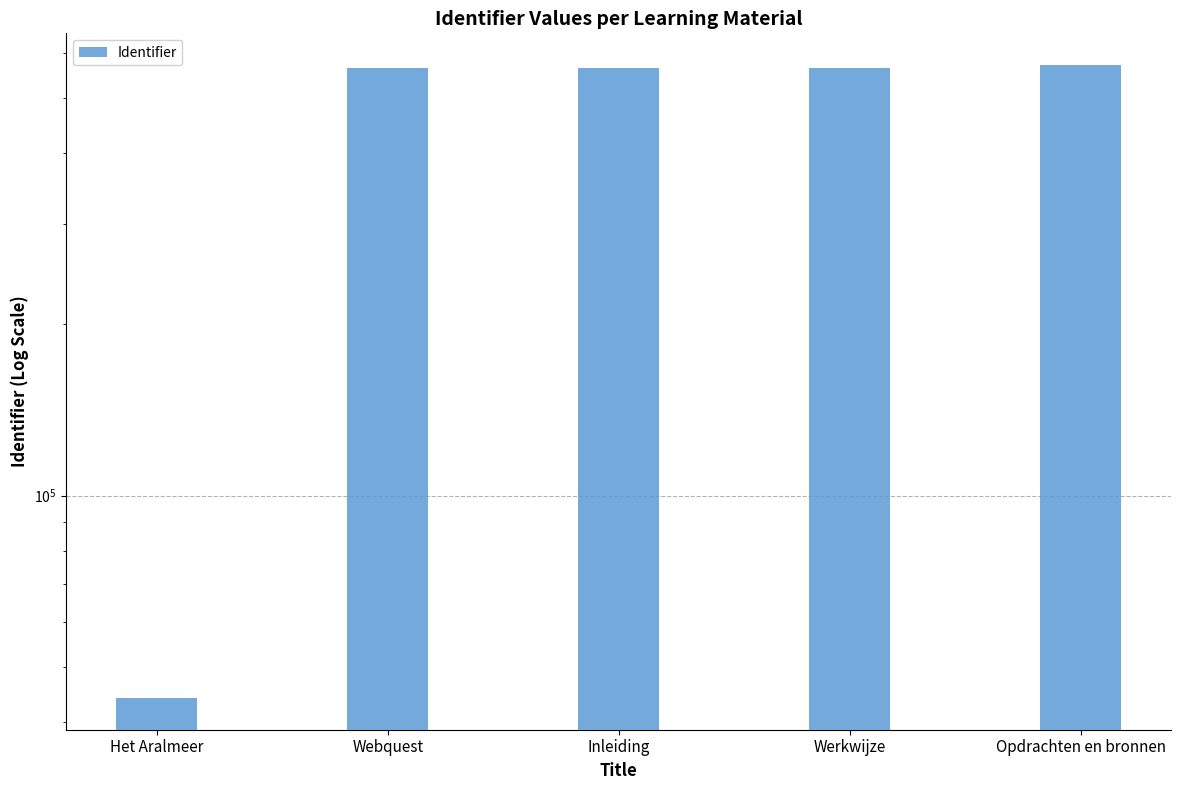

What is the minimum value shown in the chart?

44028